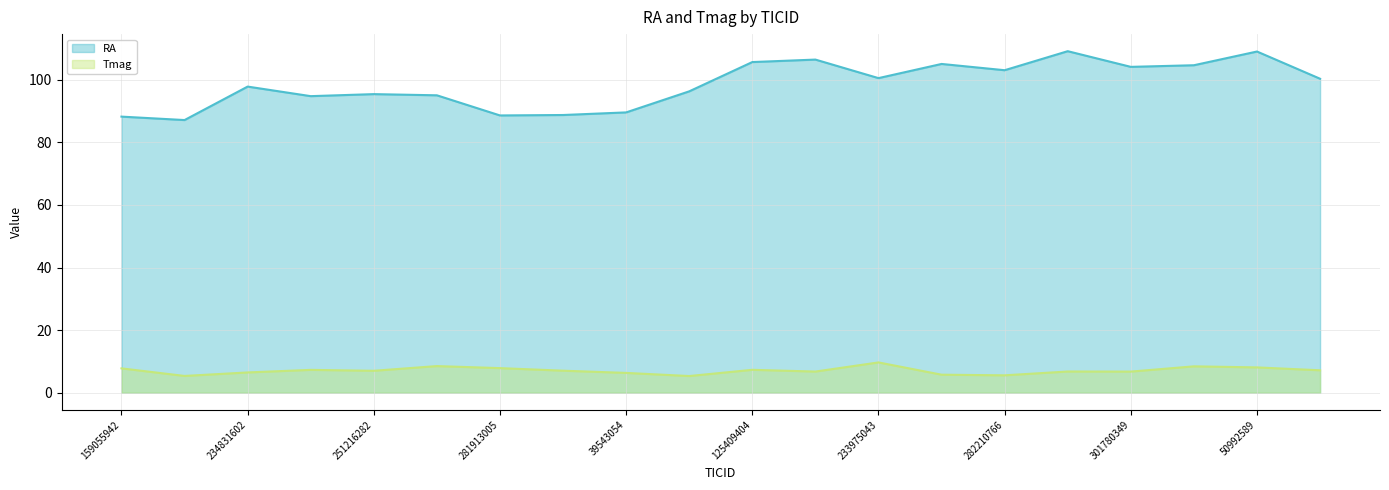

At which label does Tmag first exceed 7?

159055942